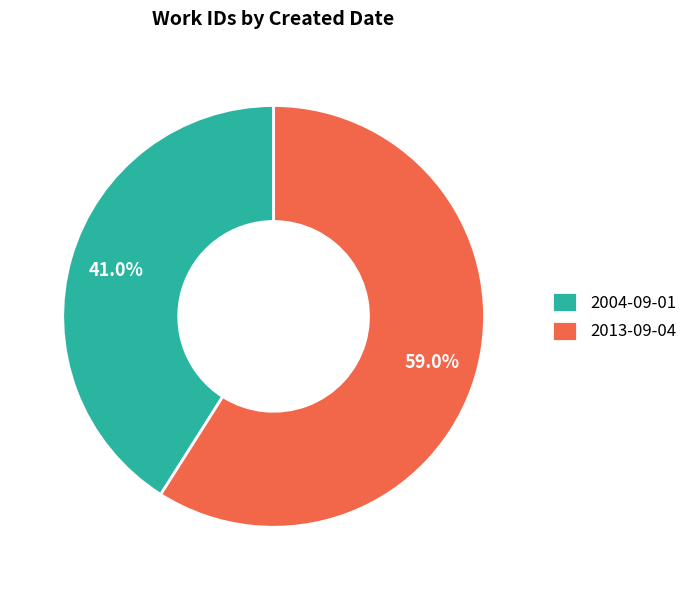

To the nearest percent, what percentage of the pie is 2004-09-01?

41%